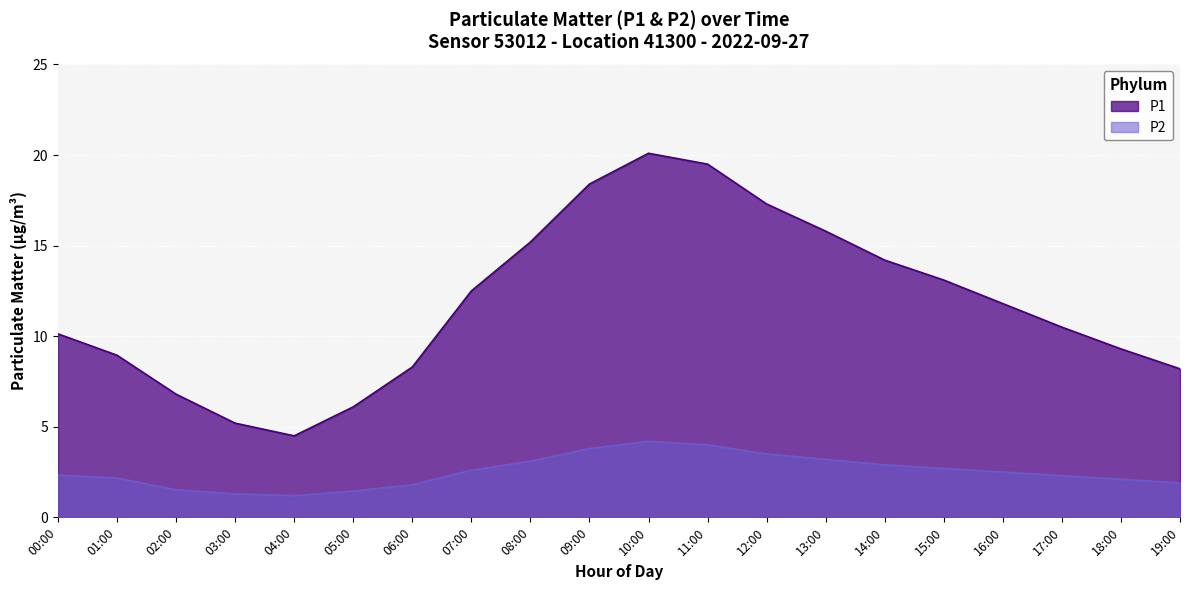

True or false: P1 and P2 intersect in this chart.

False